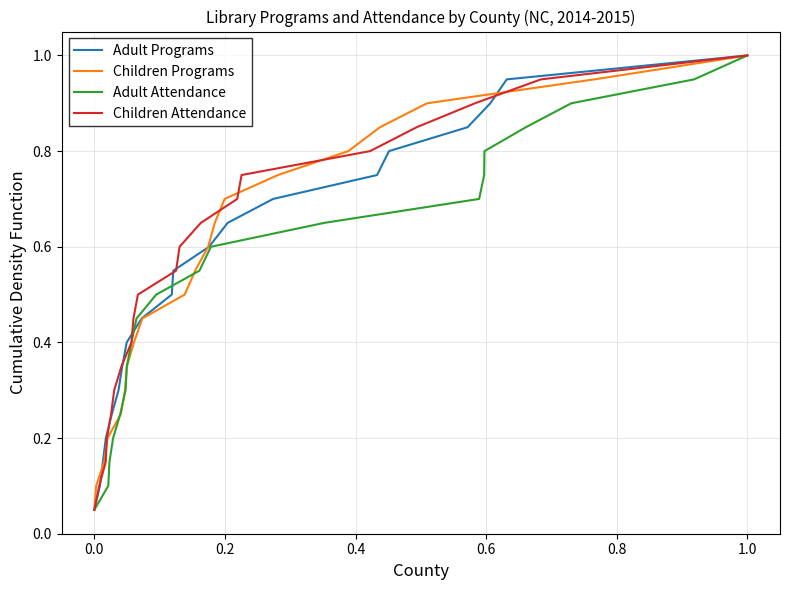

How many lines are shown in the chart?

4